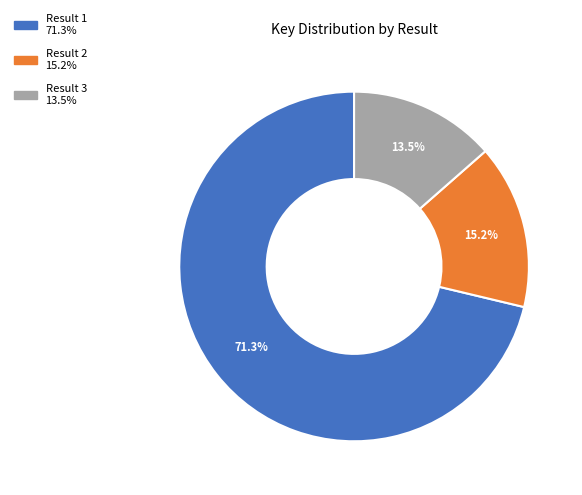

Does any single category account for the majority?

Yes